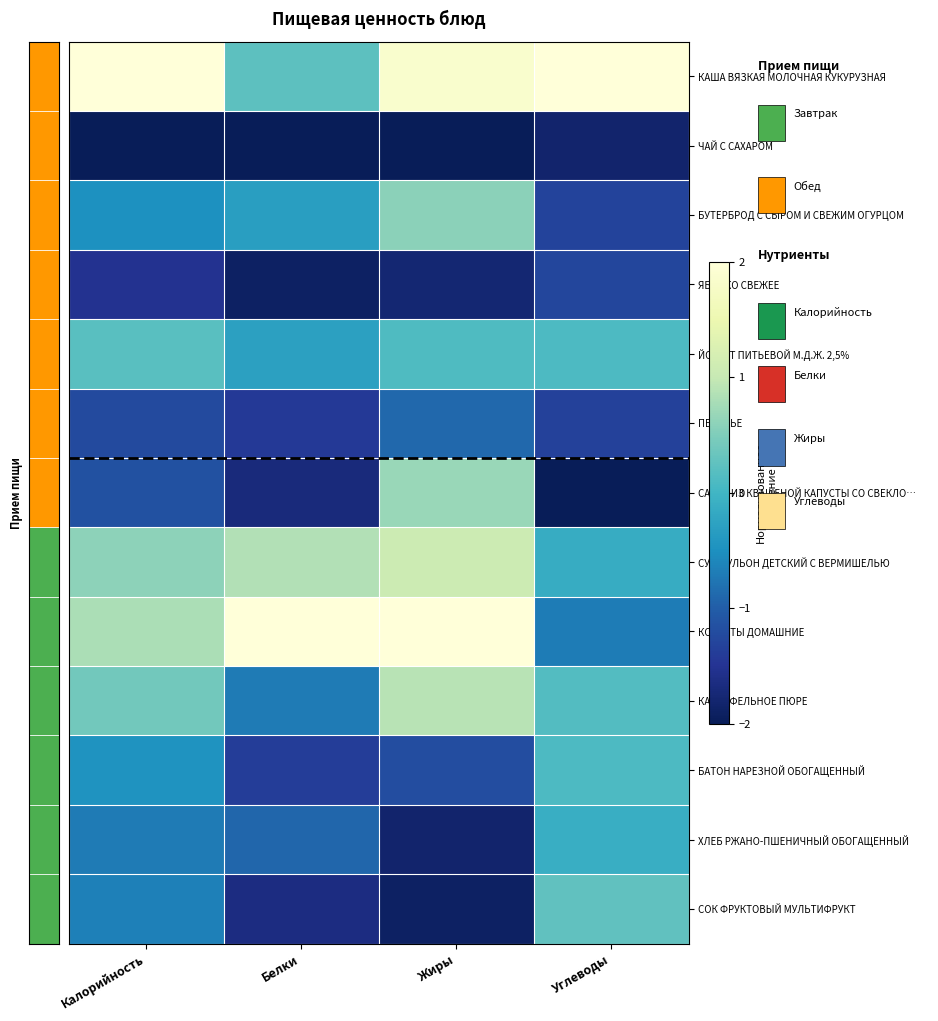

Between Калорийность and Белки, which series saw the biggest shift?

КАША ВЯЗКАЯ МОЛОЧНАЯ КУКУРУЗНАЯ